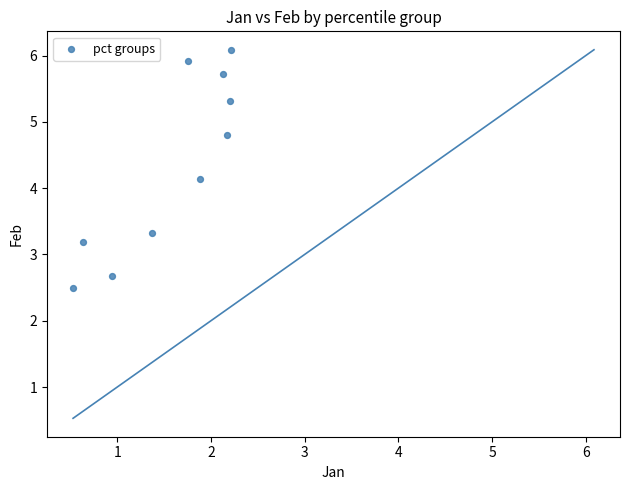

What Y value in the scatter plot is closest to 4?

4.1